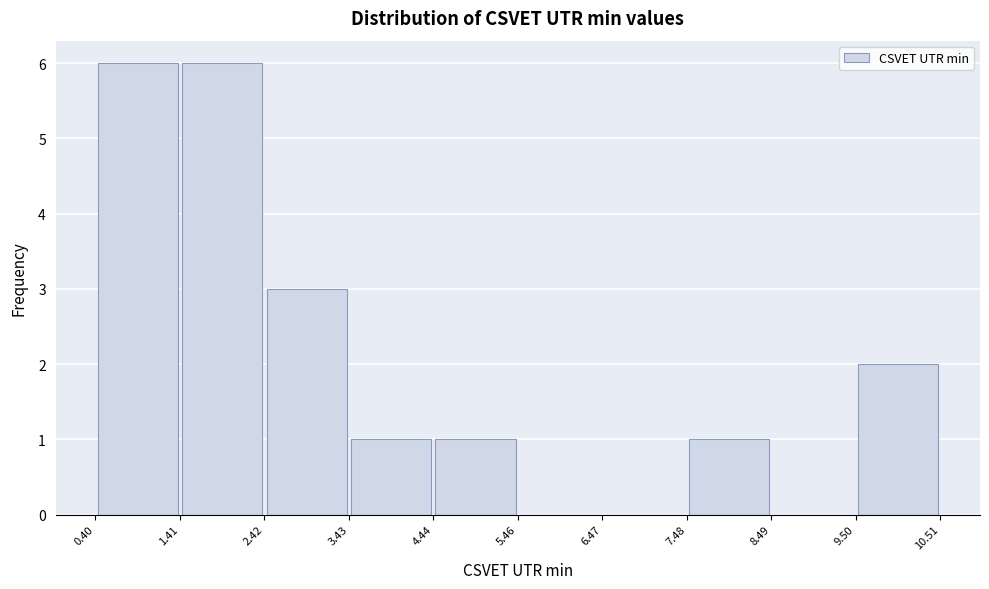

What is the height of the bar covering 9.50 to 10.51 on the x-axis? The values are not printed on the chart, so give them approximately, as read against the axis.

2